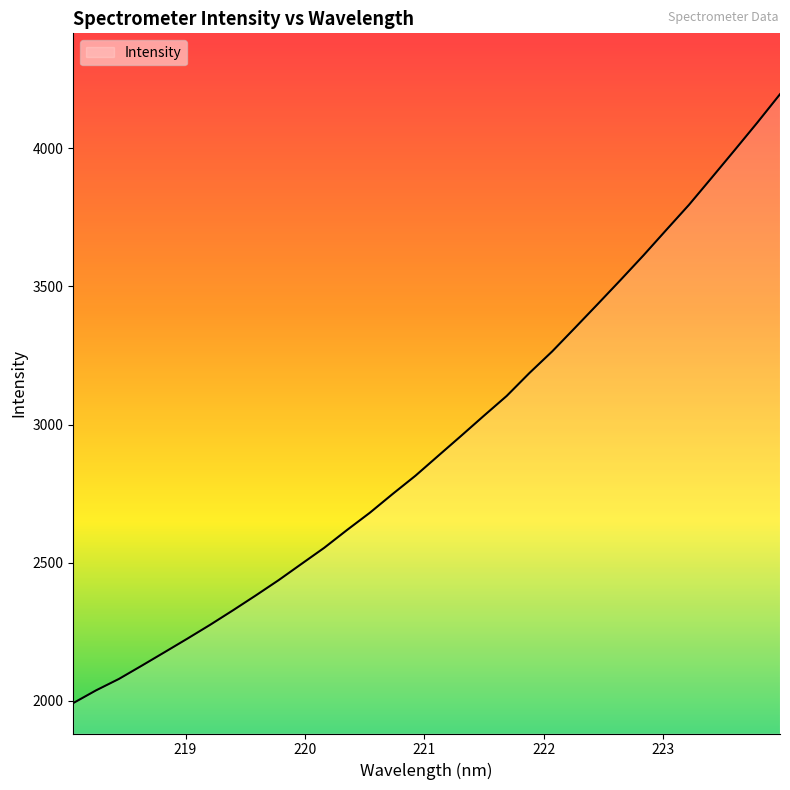

What is the maximum value shown in the chart?

4196.4